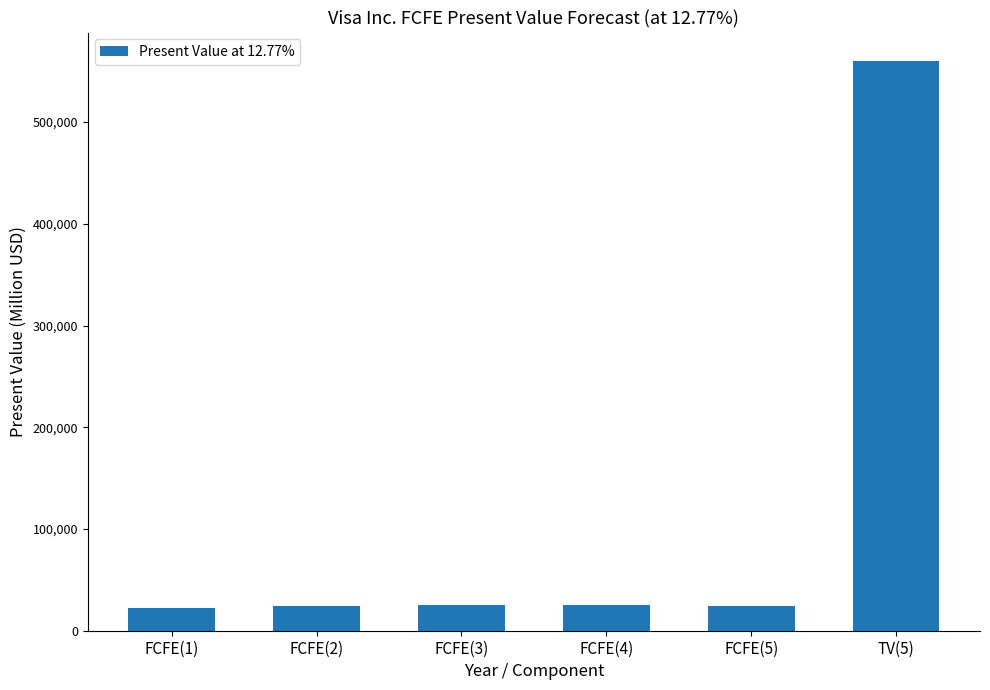

How many categories are shown in the chart?

6